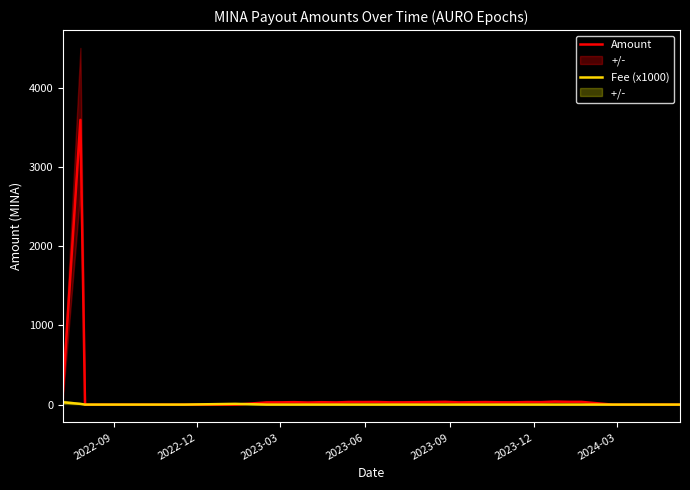

What is the highest value of the Amount series?

3592.3